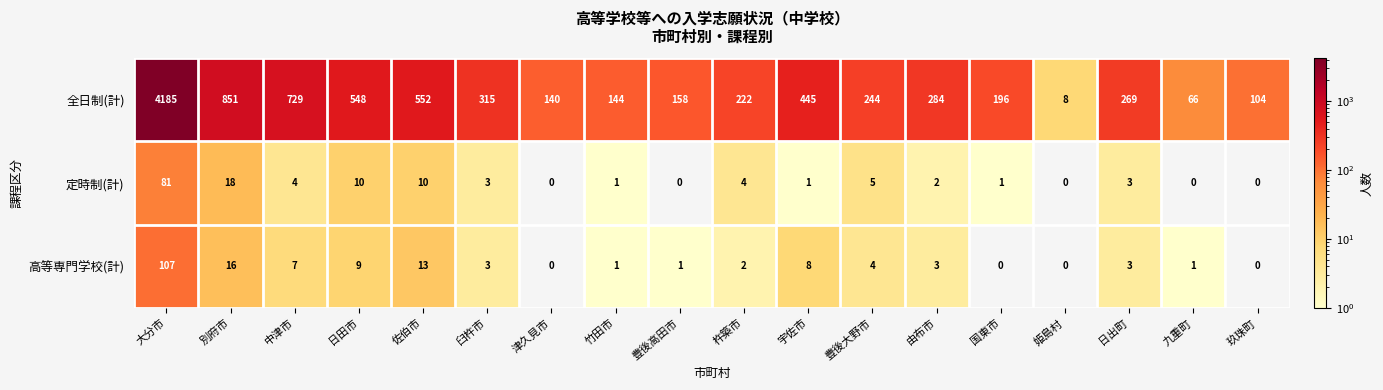

Which series has the largest range (max minus min)?

全日制(計)